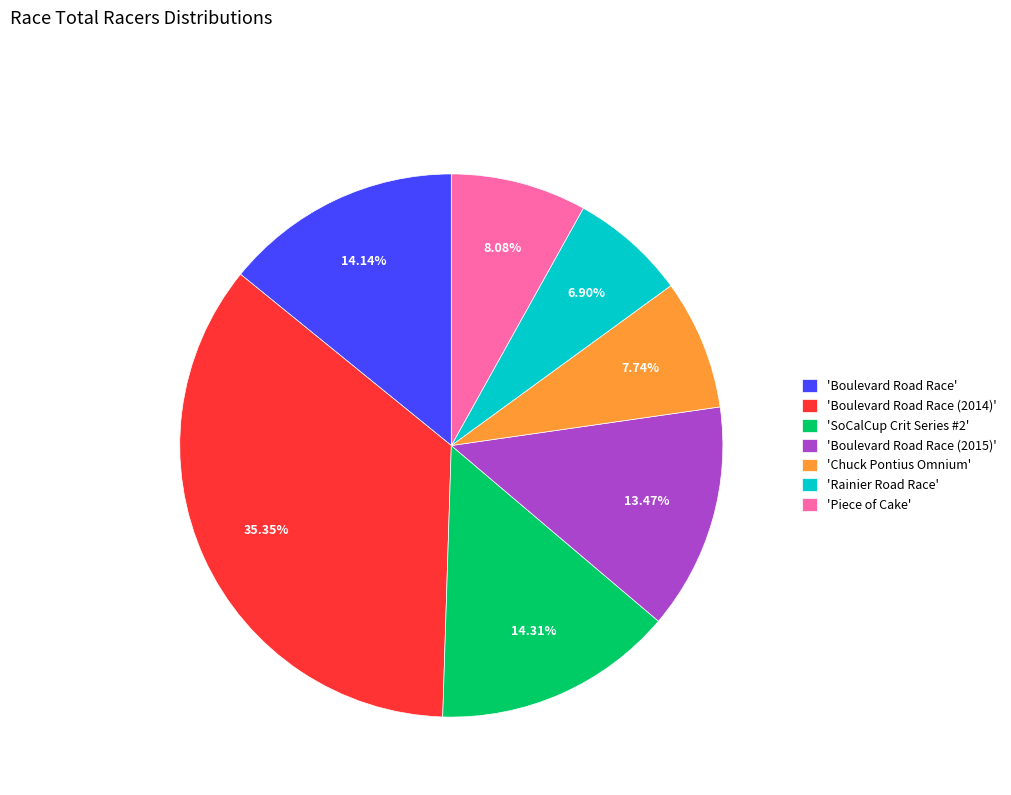

Is there a majority slice in this chart?

No